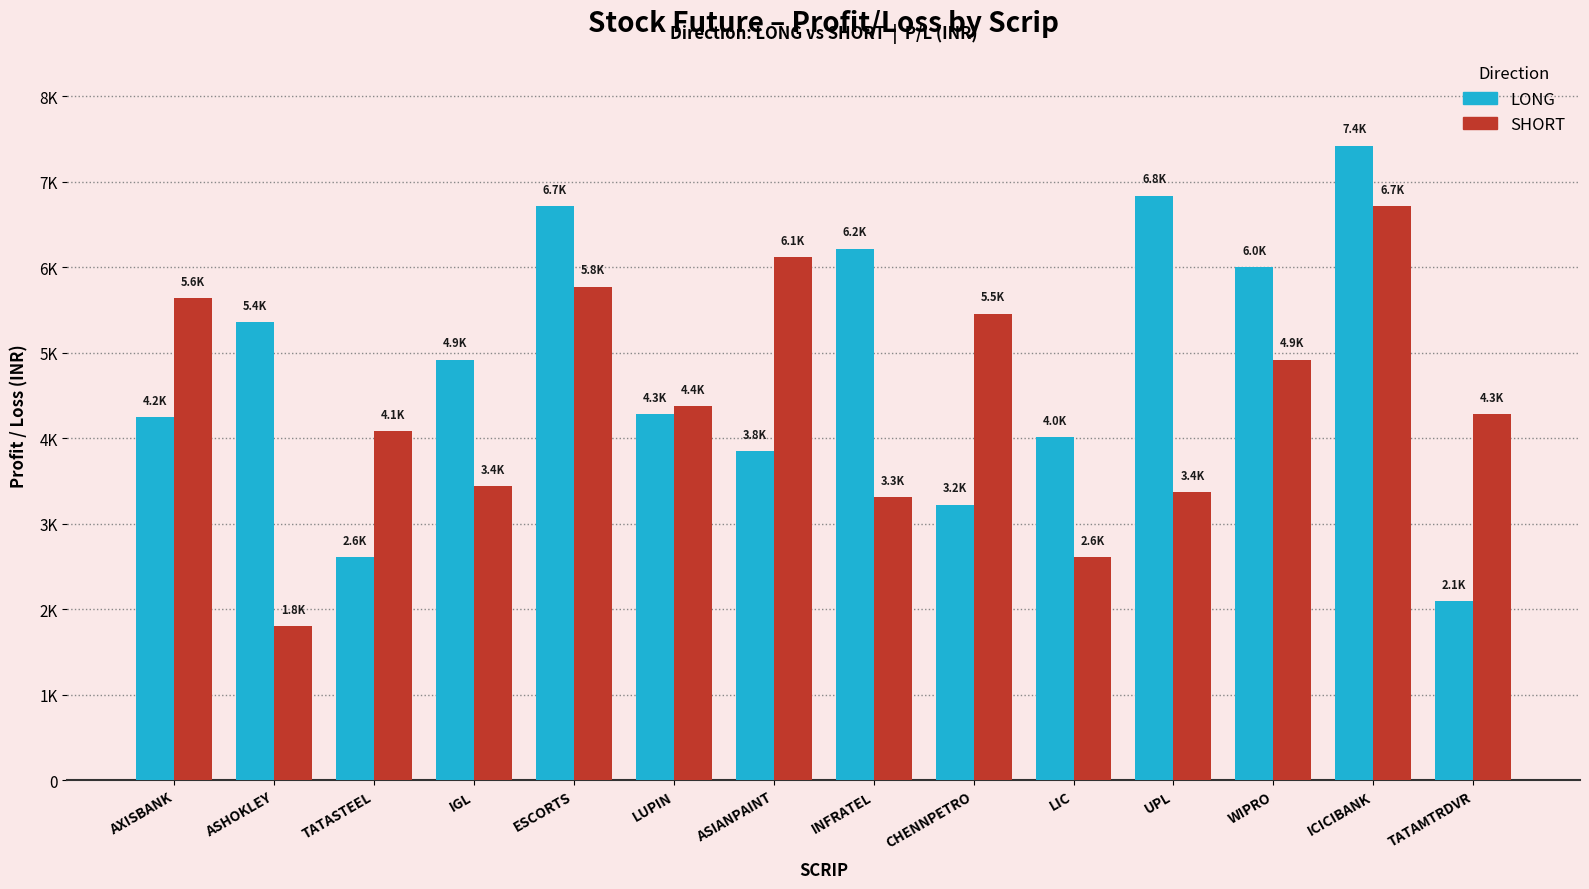

At which category is the sum across all series the highest?

ICICIBANK